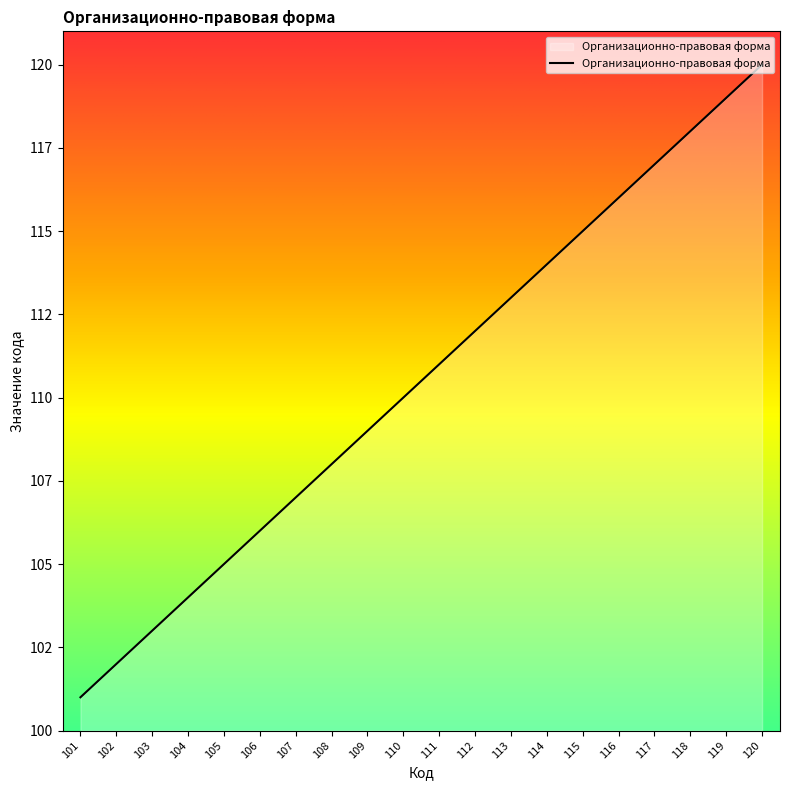

Where is the data nearest to the value 110?

110